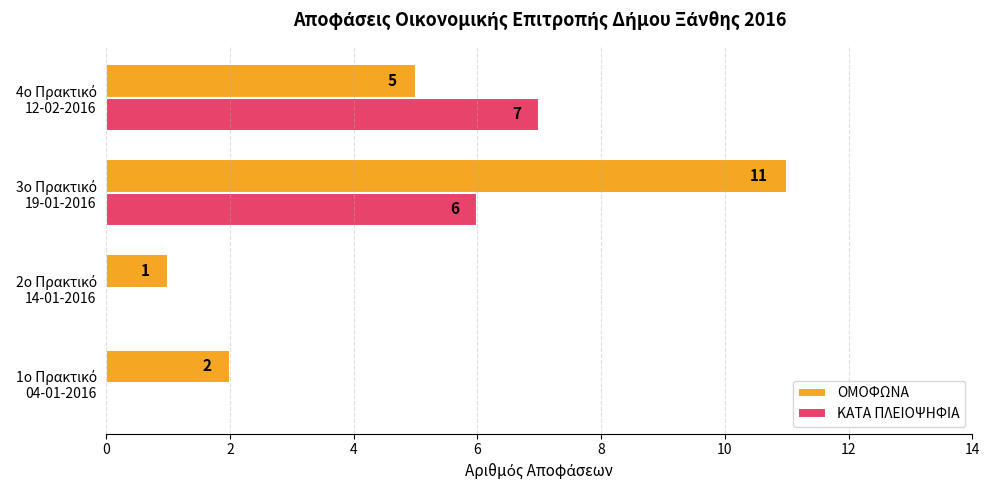

What is the maximum value shown in the chart?

11